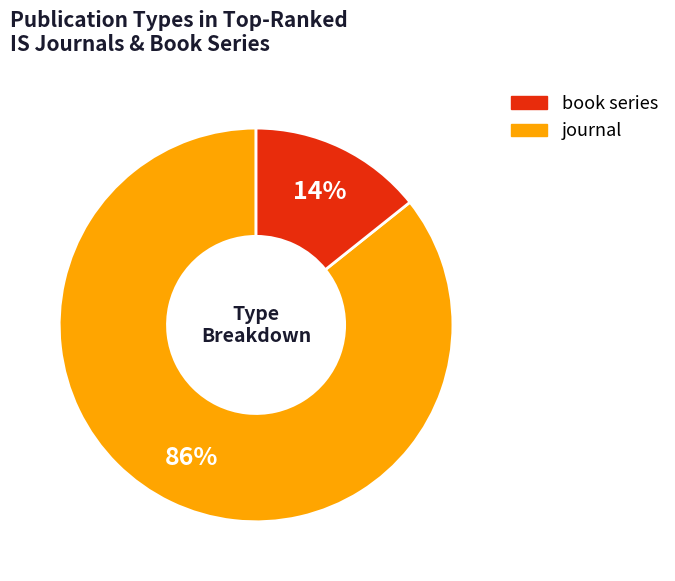

How many slices are in this pie chart?

2